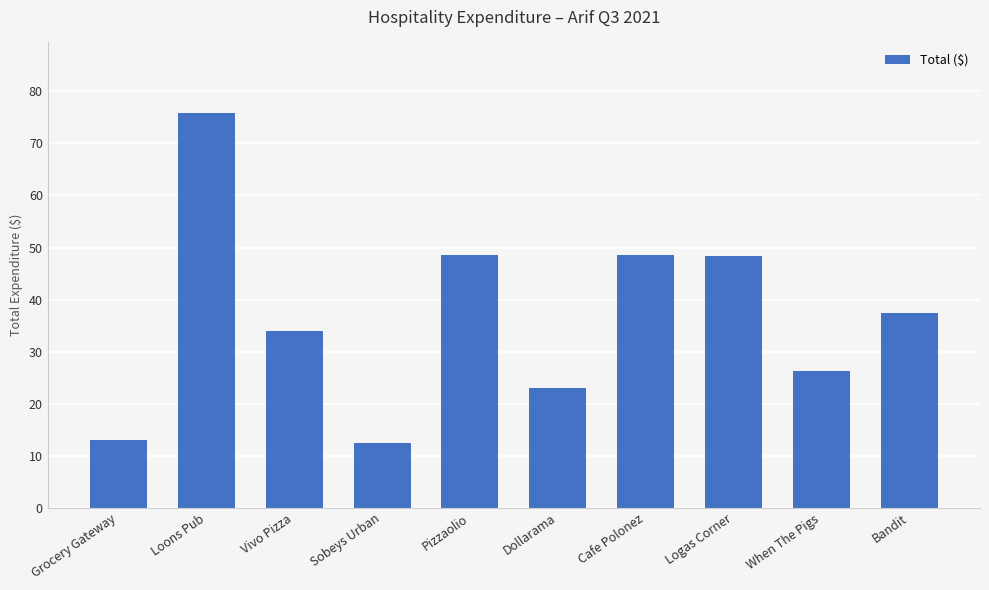

Which has a higher value, Sobeys Urban or Cafe Polonez?

Cafe Polonez